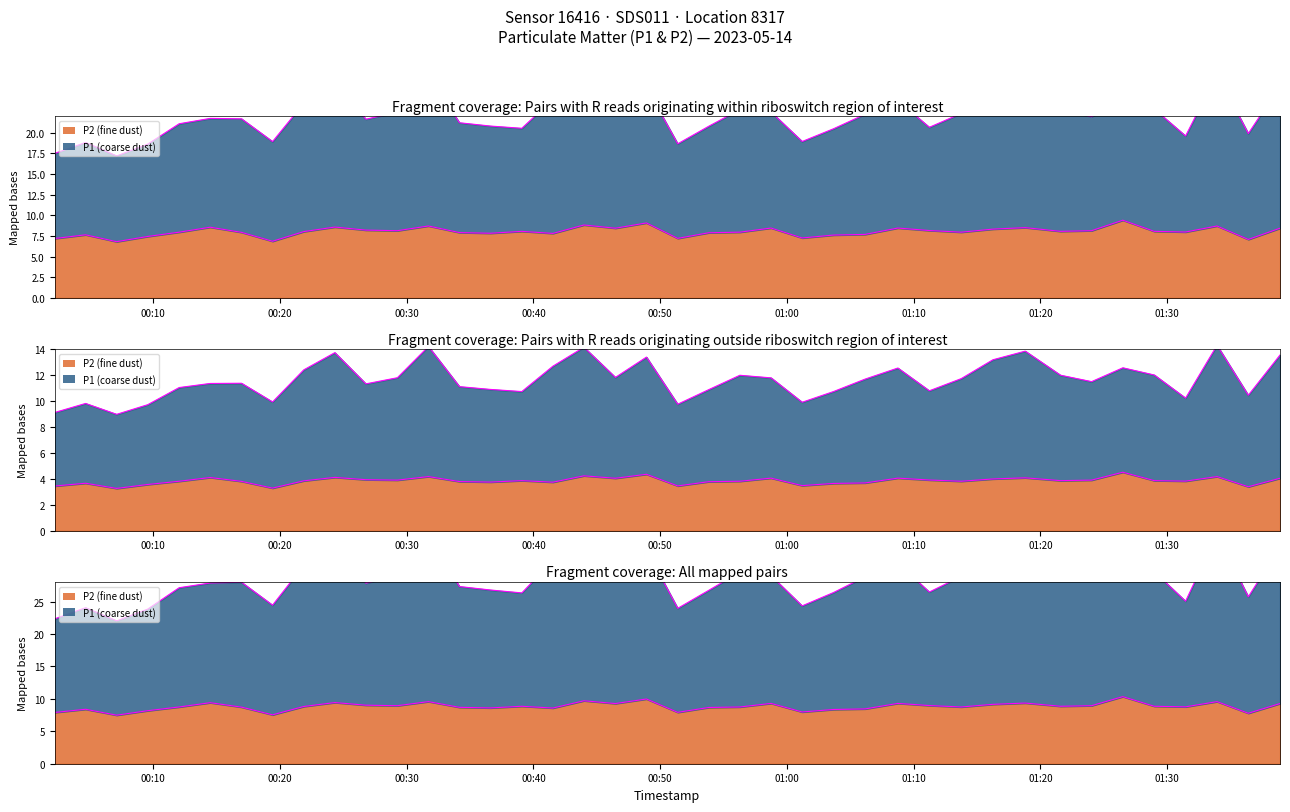

Reading right to left, transcribe all the data shown in this chart.

P1: 33.5	25.7	35.3	25.0	29.6	30.8	28.3	29.5	34.2	32.5	28.9	26.5	30.9	28.8	26.4	24.3	29.0	29.5	26.7	23.9	33.0	29.1	34.9	31.3	26.3	26.8	27.3	35.1	29.0	27.8	33.9	30.6	24.4	28.0	27.9	27.1	23.8	22.0	24.0	22.3
P2: 8.4	7.1	8.7	8.0	8.1	9.4	8.1	8.1	8.5	8.3	8.0	8.2	8.4	7.7	7.6	7.2	8.4	8.0	7.9	7.2	9.1	8.4	8.8	7.8	8.1	7.8	7.9	8.7	8.1	8.2	8.6	8.0	6.8	7.9	8.6	8.0	7.4	6.8	7.6	7.2